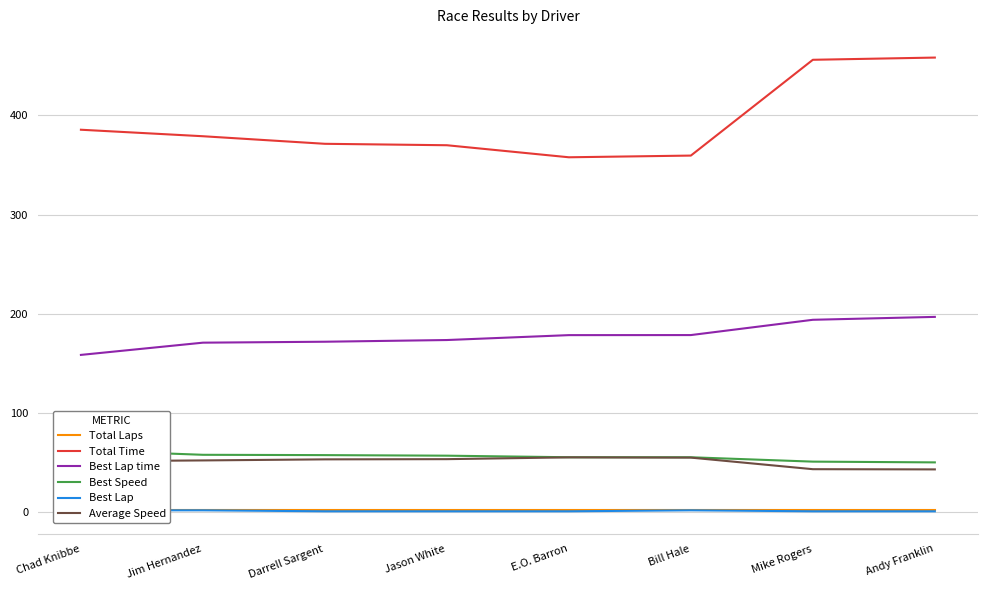

Is it true that Total Laps equals 2.0 at Darrell Sargent?

True